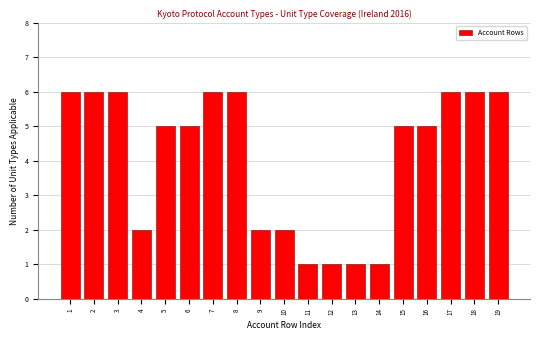

Reading left to right, extract all data points from this chart.

1=6	2=6	3=6	4=2	5=5	6=5	7=6	8=6	9=2	10=2	11=1	12=1	13=1	14=1	15=5	16=5	17=6	18=6	19=6